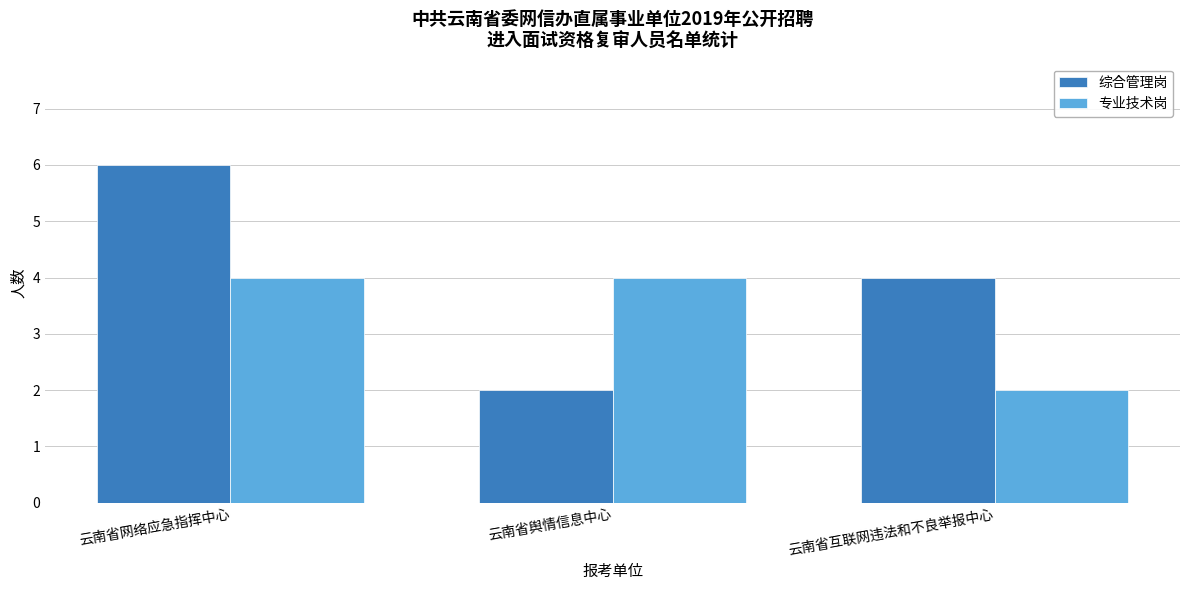

What is the label of the 2nd bar from the right?

云南省舆情信息中心